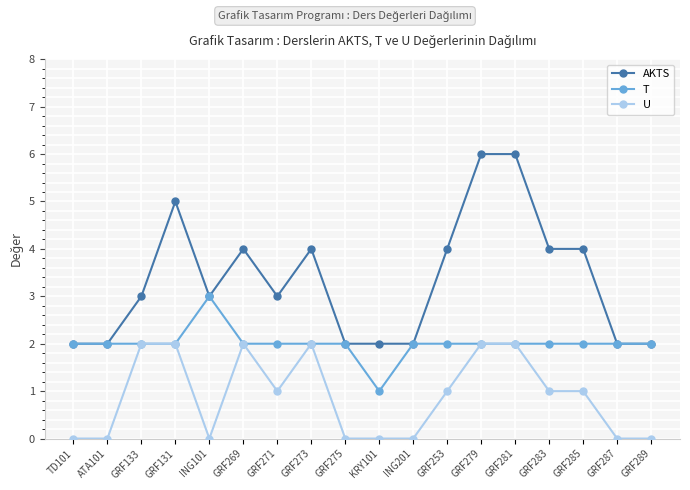

At which category does AKTS reach its first local peak?

GRF131